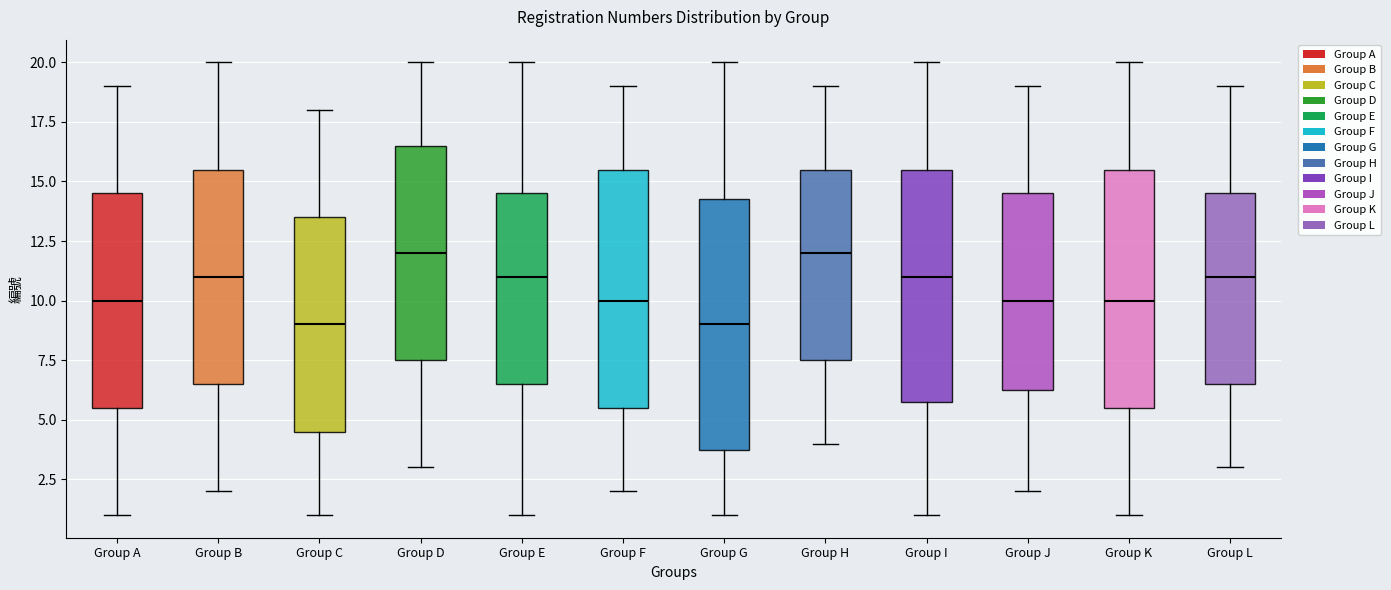

Reading left to right, transcribe this box plot: for each box, give where its median line is, the range the box spans, and where its two whiskers end, as read against the y-axis. The values are not printed on the chart, so give them approximately, as read against the axis.

Group A: median 10.0, box 5.5 to 14.5, whiskers 1.0 to 19.0
Group B: median 11.0, box 6.5 to 15.5, whiskers 2.0 to 20.0
Group C: median 9.0, box 4.5 to 13.5, whiskers 1.0 to 18.0
Group D: median 12.0, box 7.5 to 16.5, whiskers 3.0 to 20.0
Group E: median 11.0, box 6.5 to 14.5, whiskers 1.0 to 20.0
Group F: median 10.0, box 5.5 to 15.5, whiskers 2.0 to 19.0
Group G: median 9.0, box 4.0 to 14.5, whiskers 1.0 to 20.0
Group H: median 12.0, box 7.5 to 15.5, whiskers 4.0 to 19.0
Group I: median 11.0, box 6.0 to 15.5, whiskers 1.0 to 20.0
Group J: median 10.0, box 6.5 to 14.5, whiskers 2.0 to 19.0
Group K: median 10.0, box 5.5 to 15.5, whiskers 1.0 to 20.0
Group L: median 11.0, box 6.5 to 14.5, whiskers 3.0 to 19.0